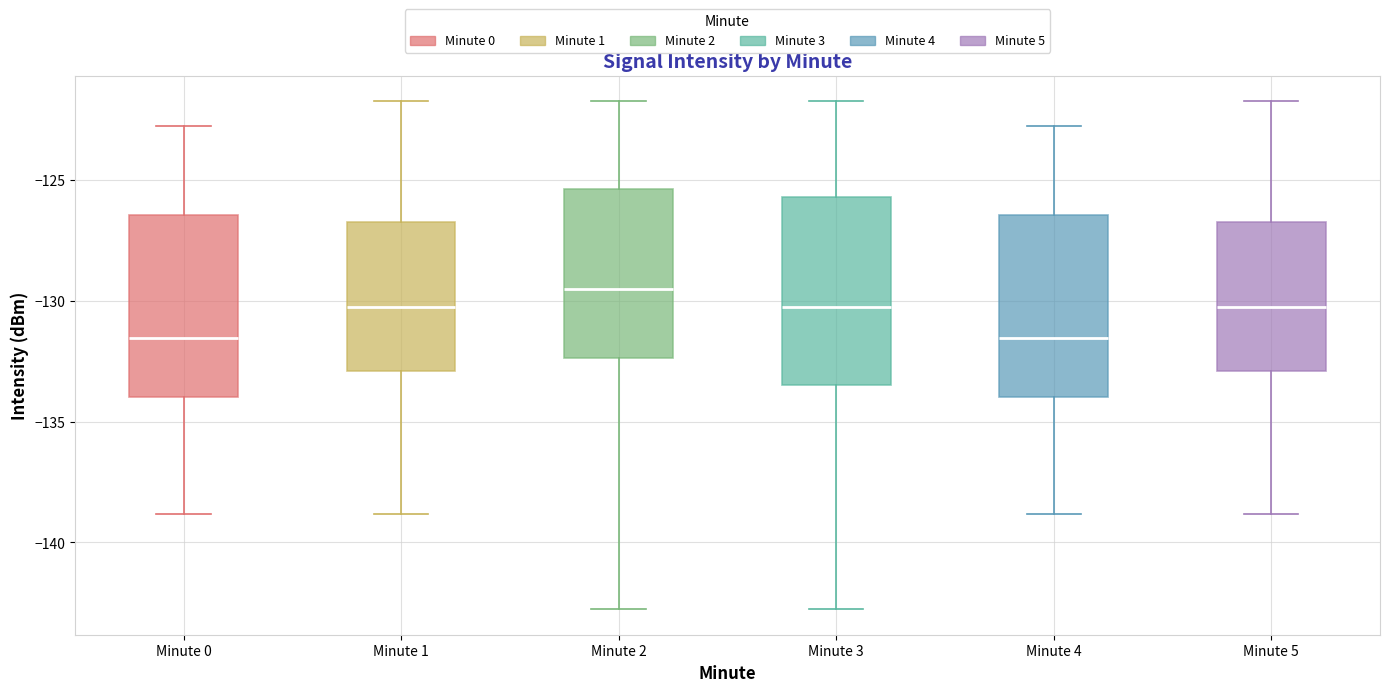

Reading left to right, read every box against the y-axis: the position of its median line, the range the box covers, and the ends of its whiskers. The values are not printed on the chart, so give them approximately, as read against the axis.

Minute 0: median -131.5, box -134.0 to -126.5, whiskers -139.0 to -123.0
Minute 1: median -130.5, box -133.0 to -126.5, whiskers -139.0 to -121.5
Minute 2: median -129.5, box -132.5 to -125.5, whiskers -143.0 to -121.5
Minute 3: median -130.5, box -133.5 to -125.5, whiskers -143.0 to -121.5
Minute 4: median -131.5, box -134.0 to -126.5, whiskers -139.0 to -123.0
Minute 5: median -130.5, box -133.0 to -126.5, whiskers -139.0 to -121.5